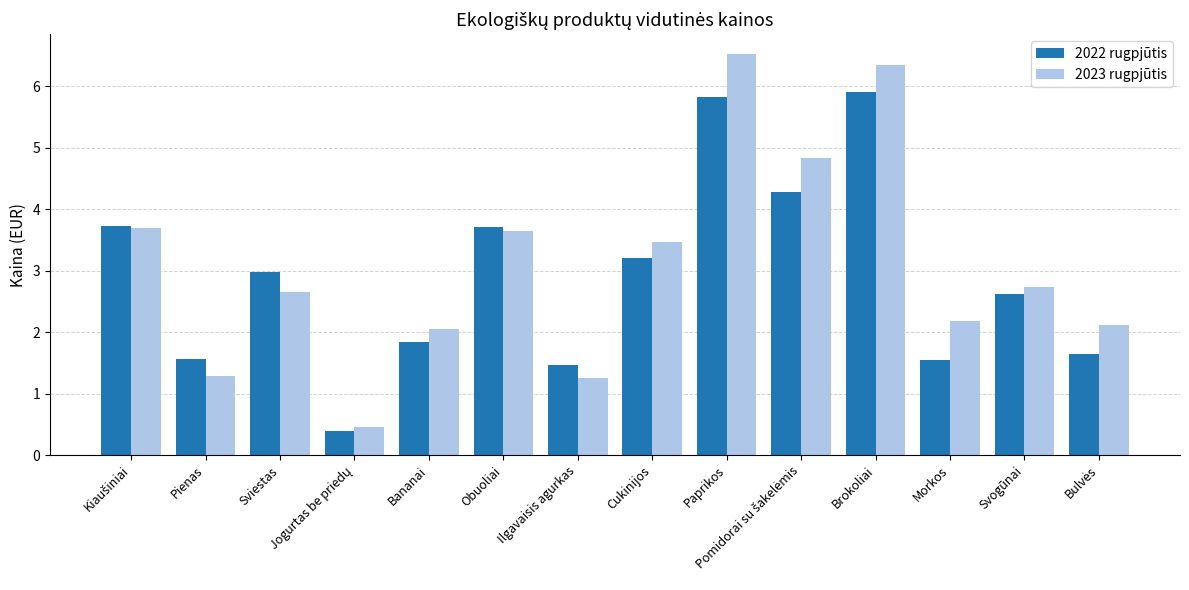

The 2023 rugpjūtis series shows 0.9 at Bananai. True or false?

False